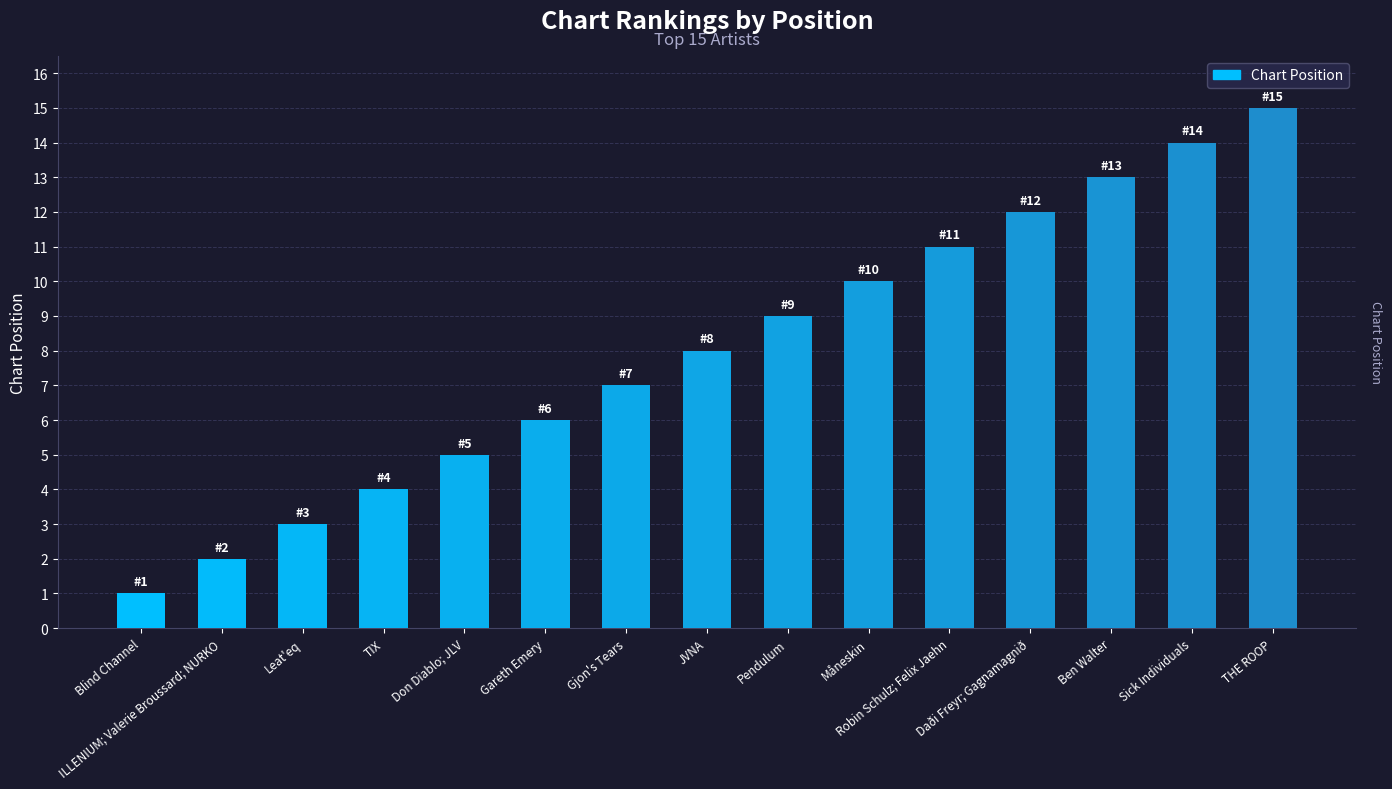

What is the difference between the second highest and minimum values?

13